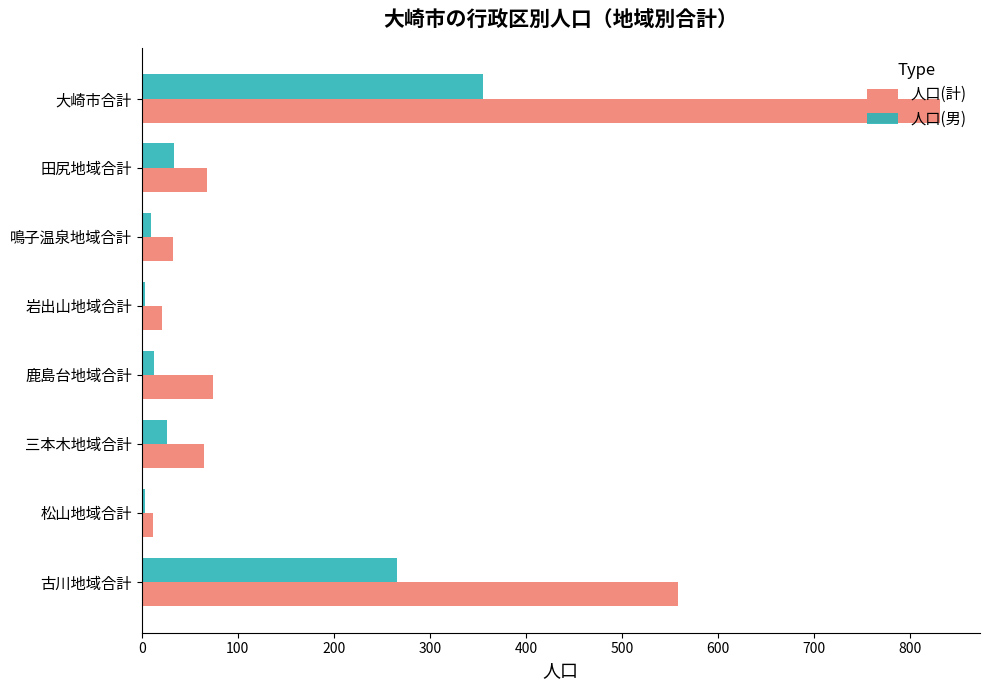

What are all the series names shown in the legend?

人口(計), 人口(男)